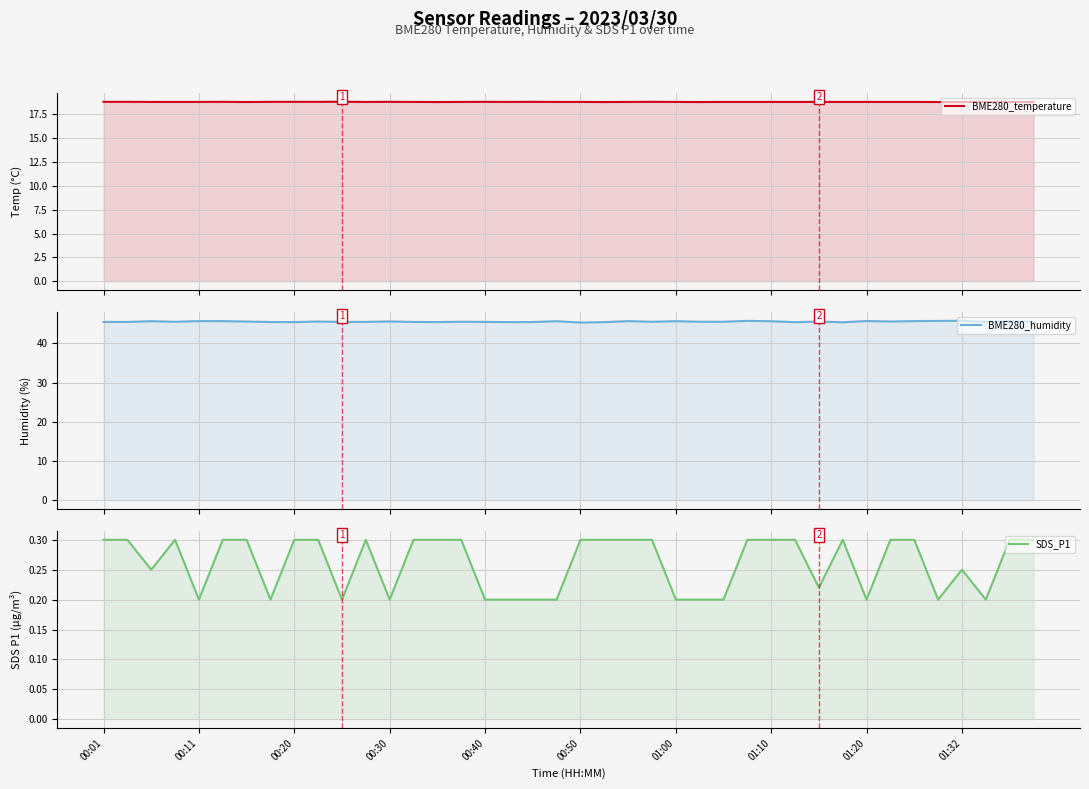

Reading left to right, extract all data points from this chart.

BME280_temperature: 18.8	18.8	18.8	18.8	18.8	18.8	18.8	18.8	18.8	18.8	18.8	18.8	18.8	18.8	18.8	18.8	18.8	18.8	18.8	18.8	18.8	18.8	18.8	18.8	18.8	18.8	18.8	18.8	18.8	18.8	18.8	18.8	18.8	18.8	18.8	18.8	18.8	18.8	18.8	18.8
BME280_humidity: 45.4	45.4	45.6	45.5	45.7	45.6	45.5	45.4	45.4	45.5	45.4	45.5	45.6	45.4	45.4	45.5	45.5	45.4	45.4	45.6	45.3	45.4	45.6	45.5	45.6	45.5	45.5	45.7	45.6	45.4	45.5	45.4	45.7	45.5	45.6	45.7	45.7	45.5	45.7	45.5
SDS_P1: 0.3	0.3	0.2	0.3	0.2	0.3	0.3	0.2	0.3	0.3	0.2	0.3	0.2	0.3	0.3	0.3	0.2	0.2	0.2	0.2	0.3	0.3	0.3	0.3	0.2	0.2	0.2	0.3	0.3	0.3	0.2	0.3	0.2	0.3	0.3	0.2	0.2	0.2	0.3	0.3